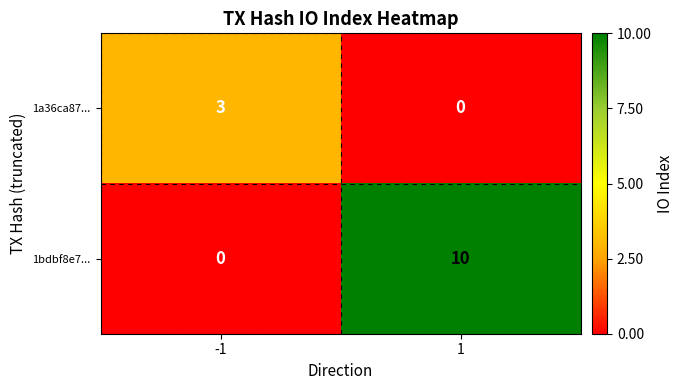

What is the average value of the 1bdbf8e7... series?

5